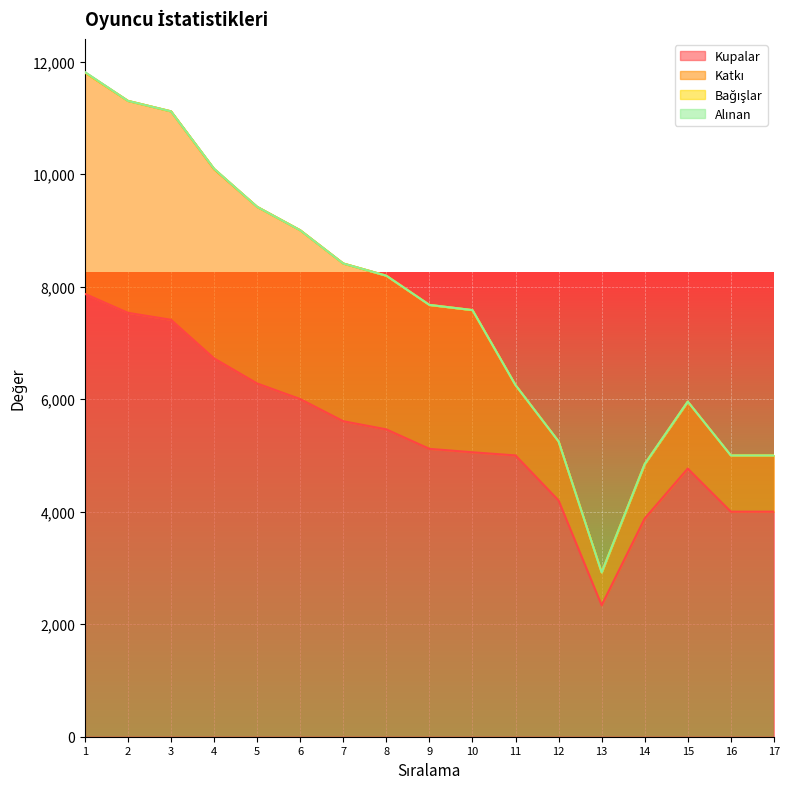

Where does the Katkı series first go above 7677?

1